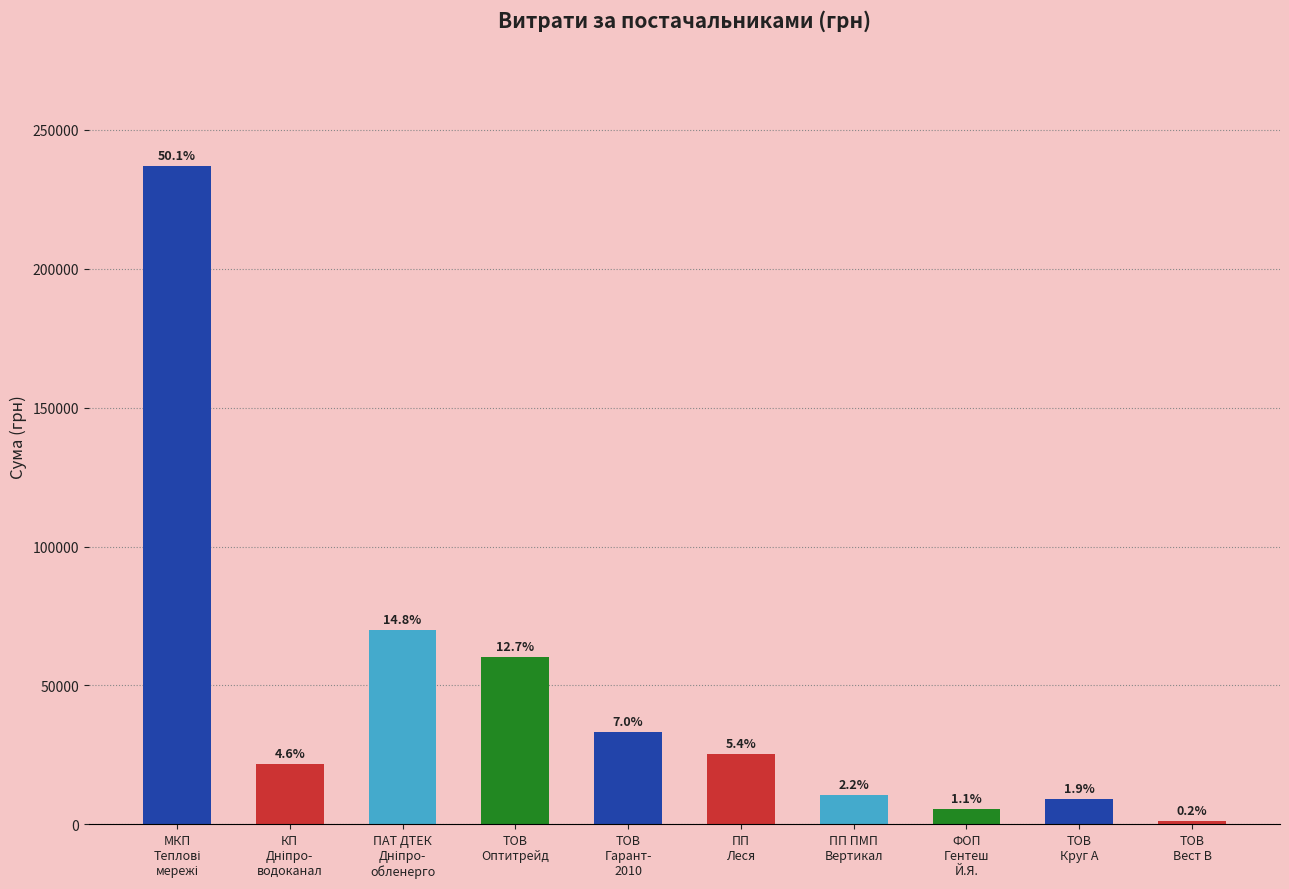

Reading left to right, extract all data points from this chart.

237104.9	21744.9	70001.8	60171.7	33263.8	25353.0	10392.1	5388.6	8955.3	1120.0